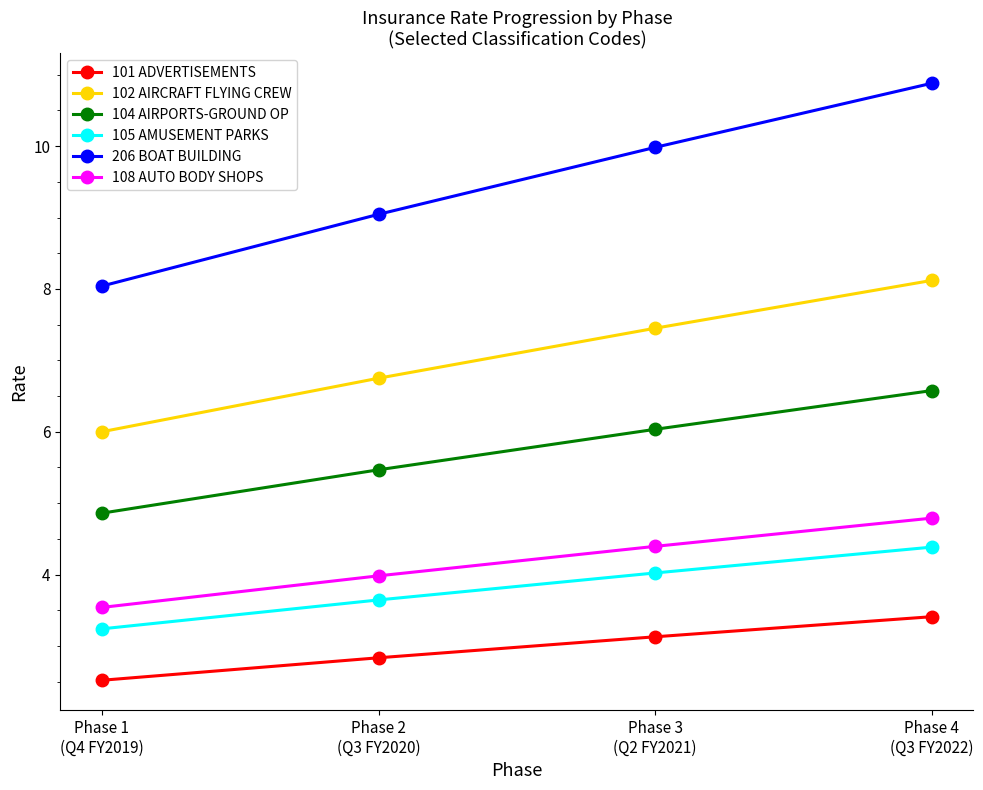

What is the label of the 4th point from the right?

Phase 1
(Q4 FY2019)